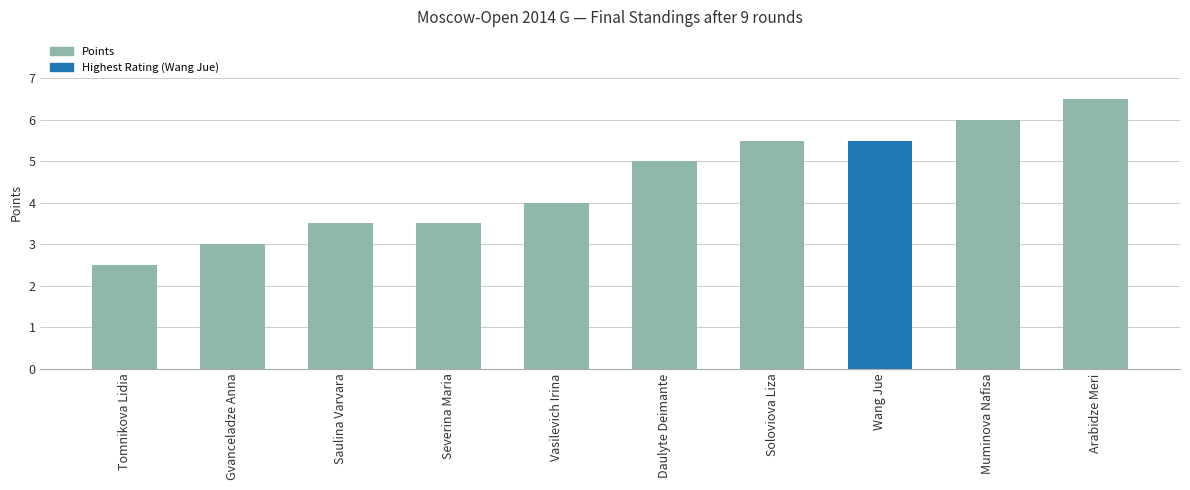

What is the ratio of the value at Saulina Varvara to the value at Tomnikova Lidia?

1.4